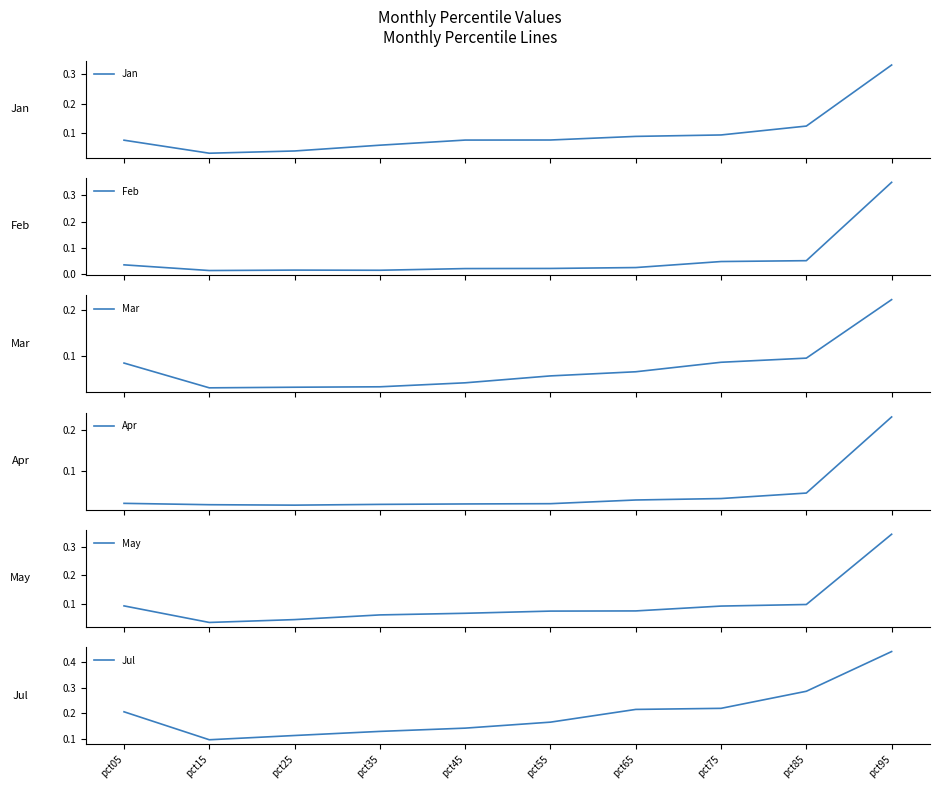

Is the value of Jul at pct05 greater than the value of Feb at pct15?

Yes